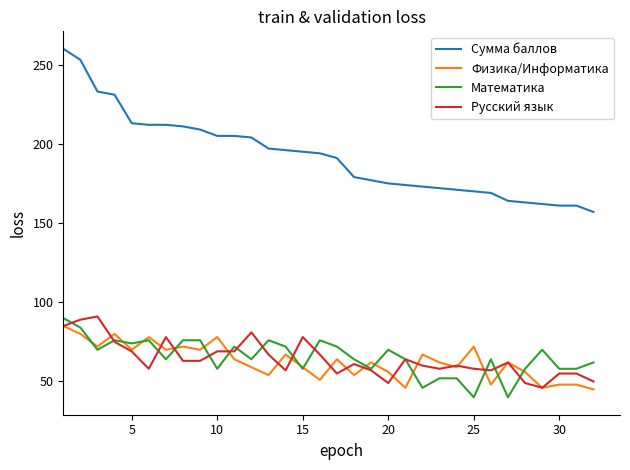

At how many categories does at least one series exceed 90?

32